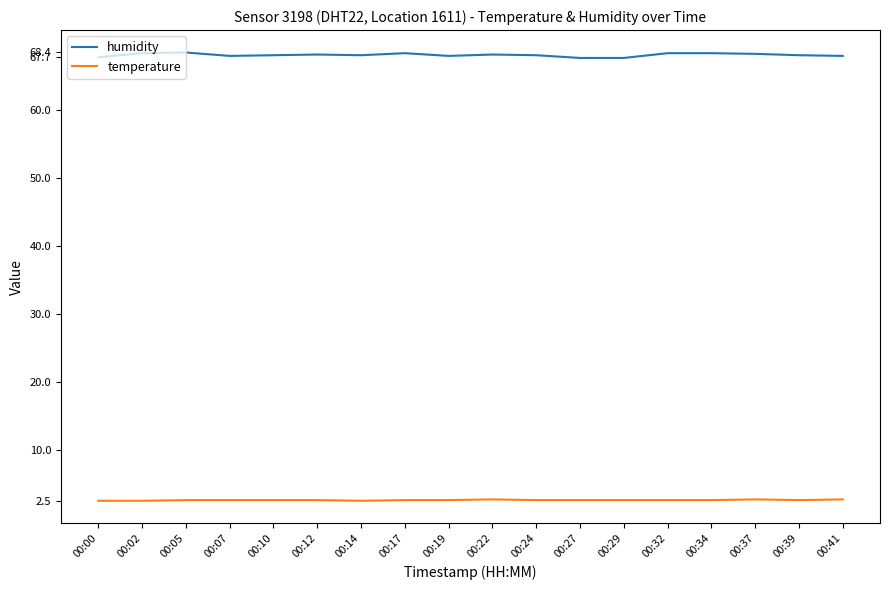

Rank the series by their maximum value, from highest to lowest.

humidity, temperature